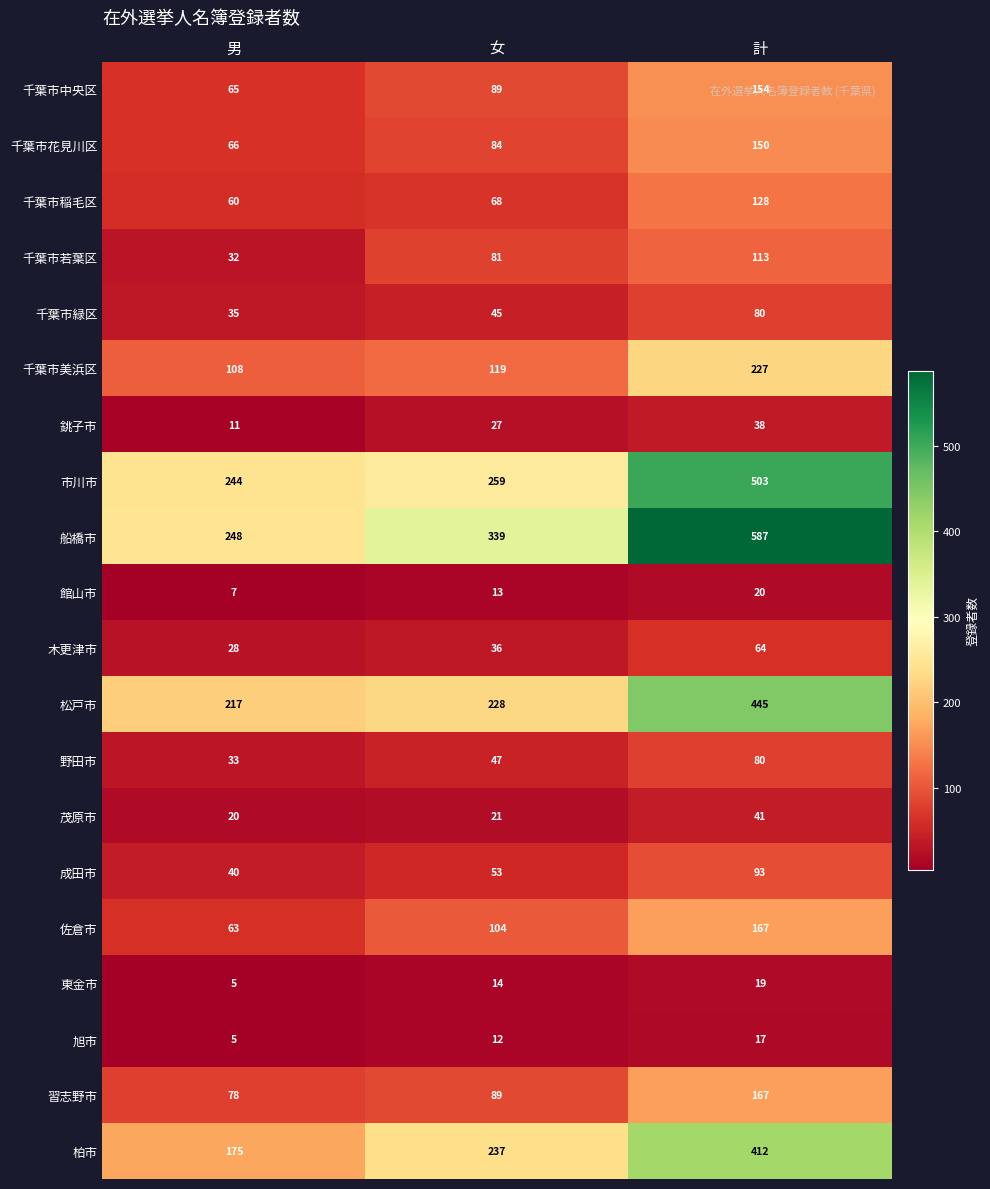

How many series are shown in this chart?

20